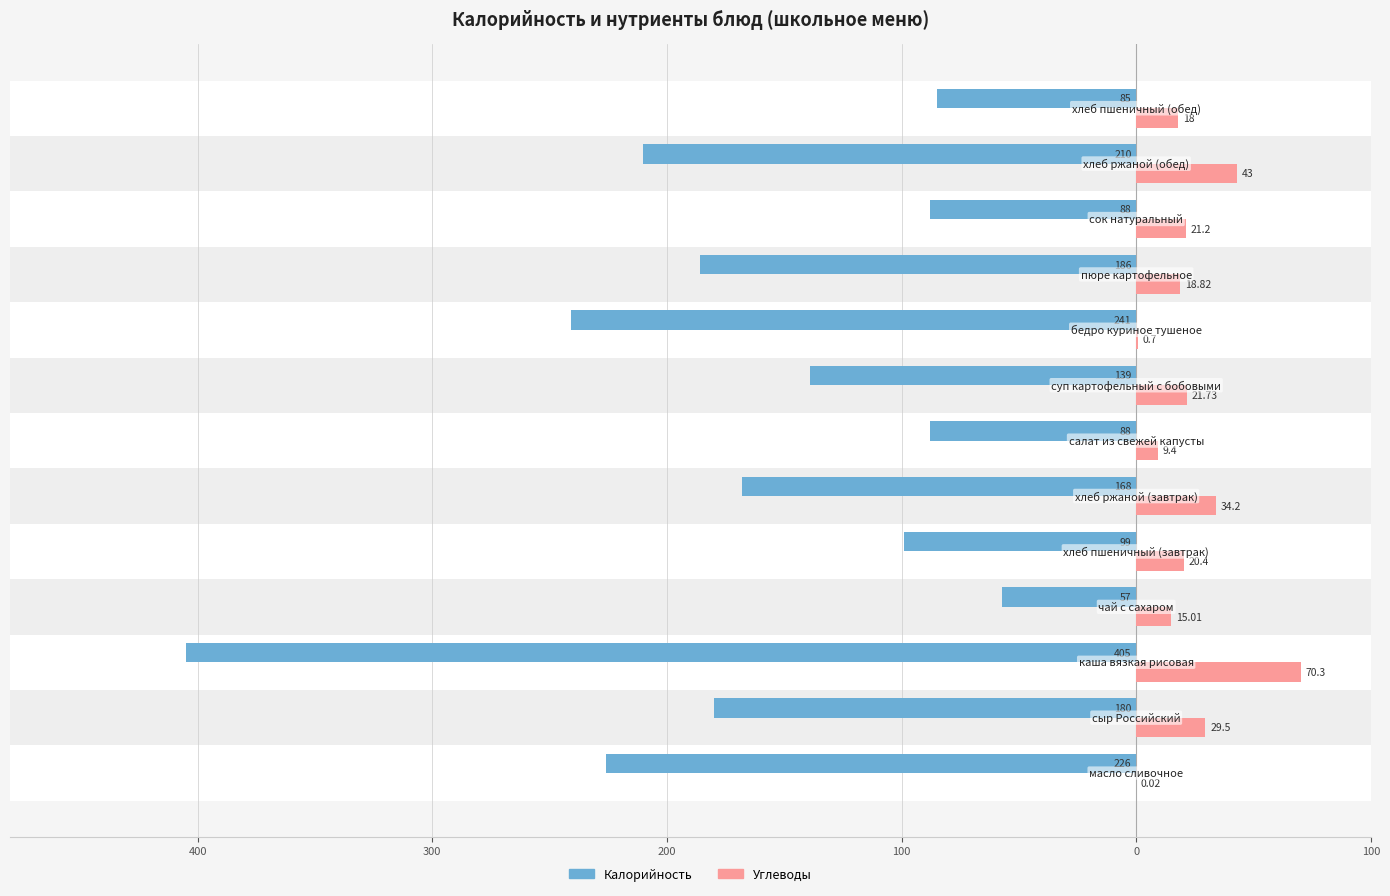

What is the difference between the maximum and minimum values in the Калорийность series?

348.0